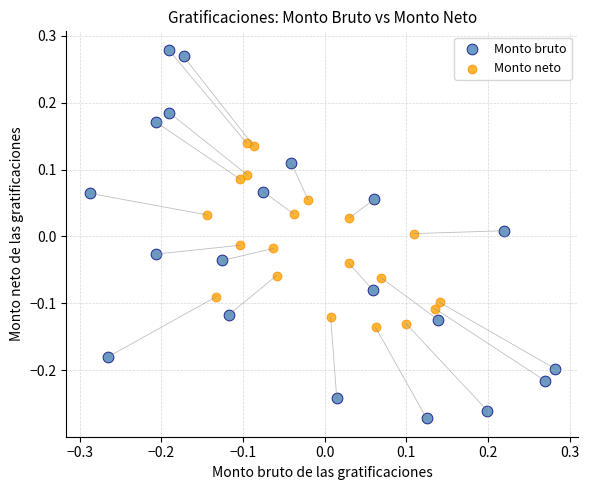

Which series has the widest spread of Y values?

Monto bruto